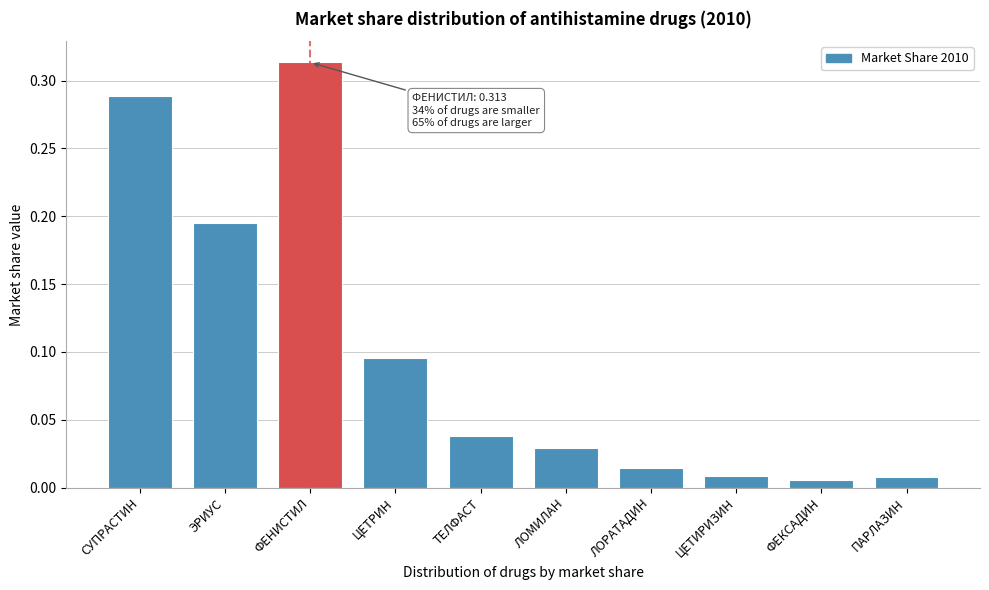

Between ТЕЛФАСТ and ПАРЛАЗИН, which is larger?

ТЕЛФАСТ